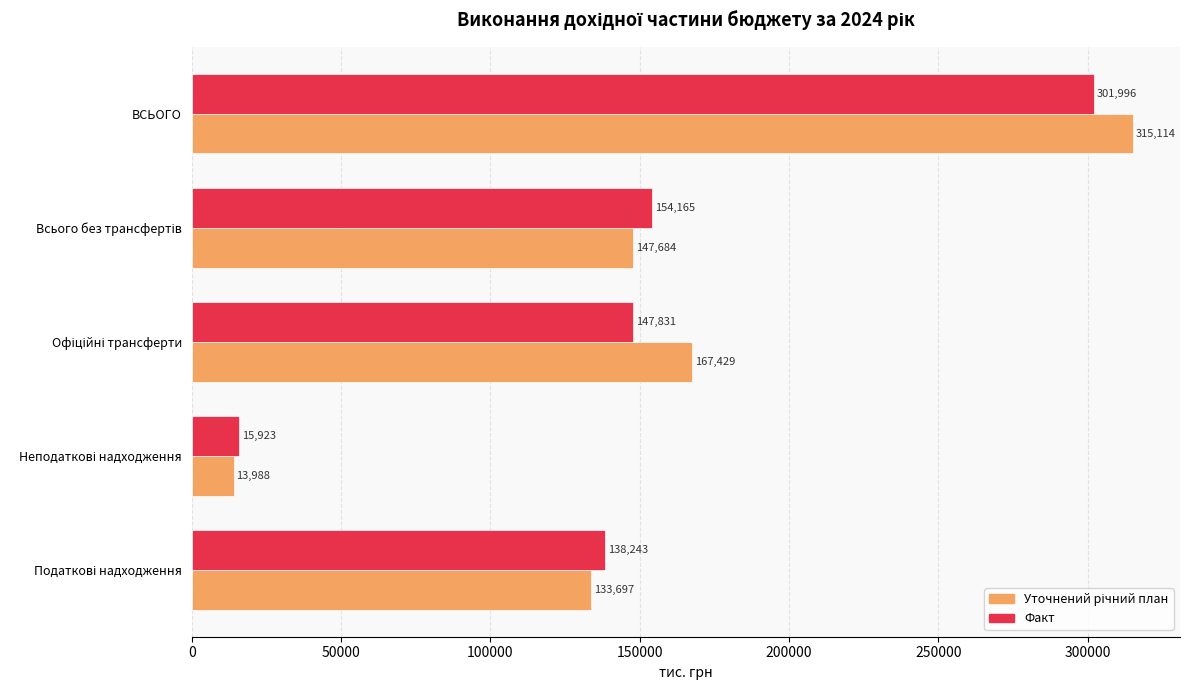

At which category is the sum across all series the highest?

ВСЬОГО